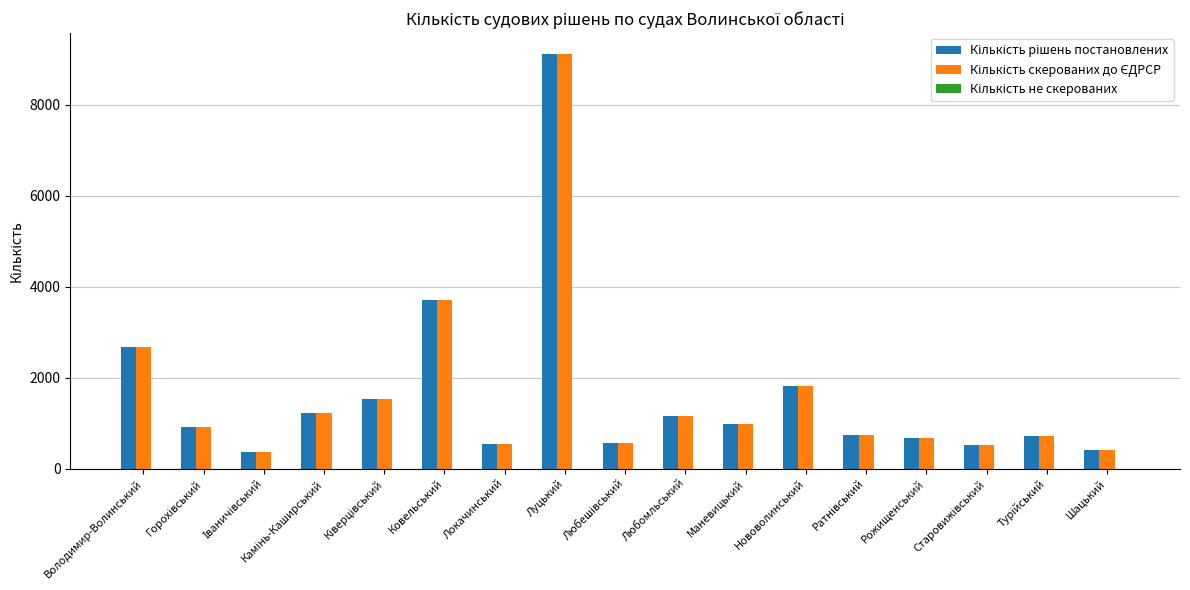

Which label corresponds to the largest value in the chart?

Луцький